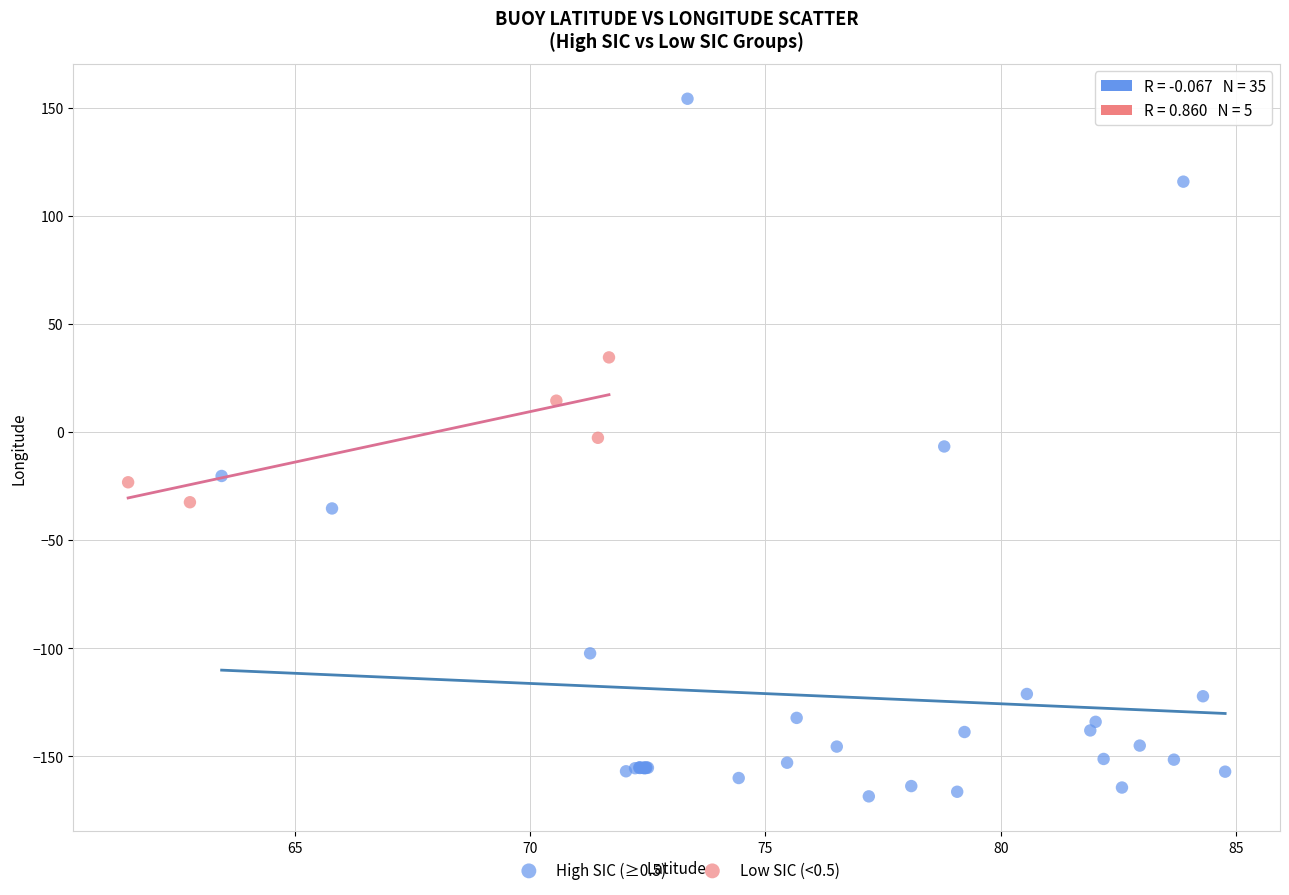

Which series reaches the minimum Y coordinate?

High SIC (≥0.5)